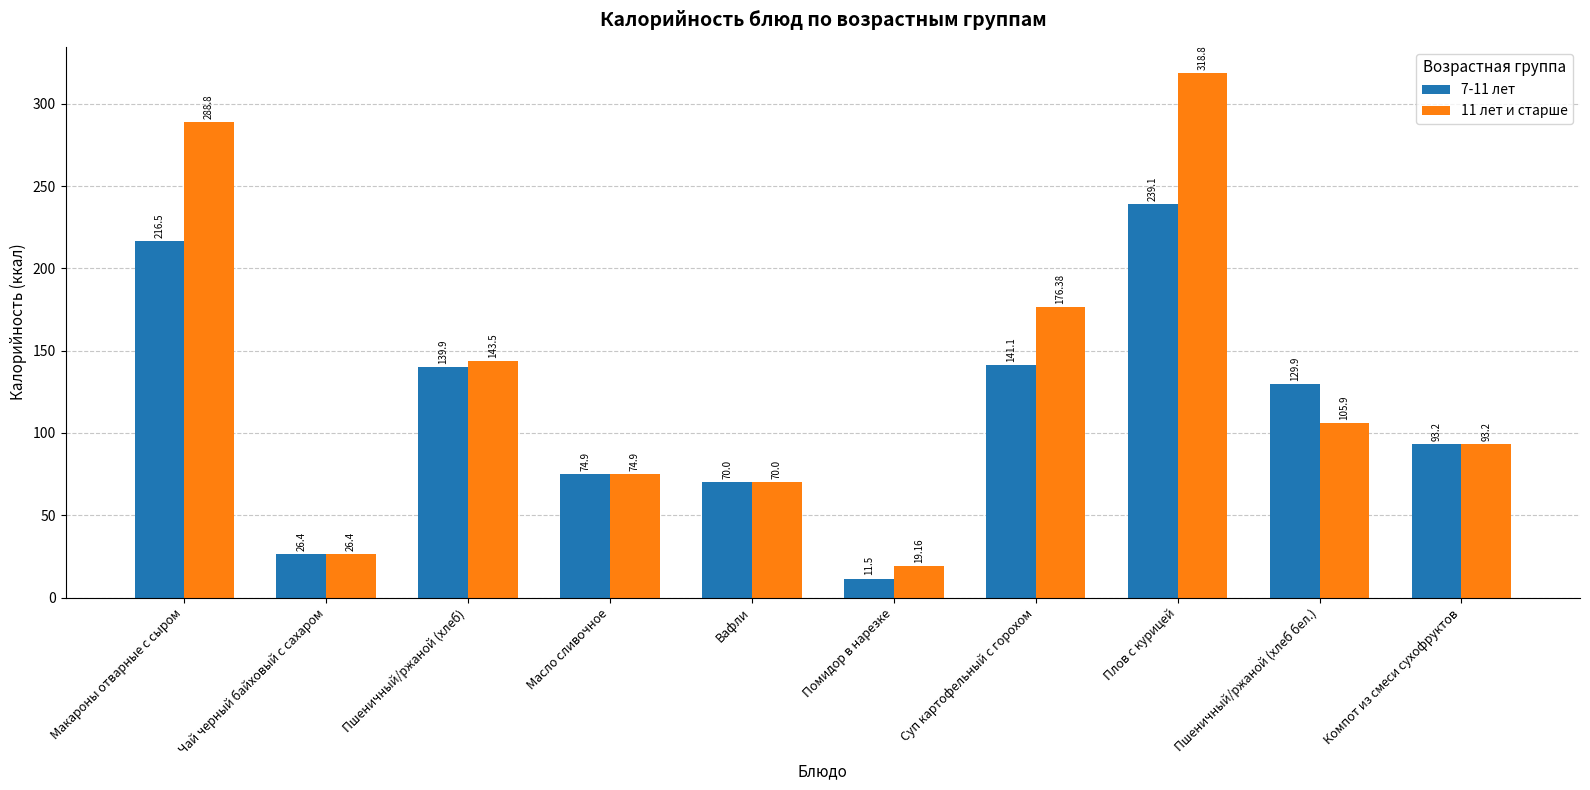

At which label does 7-11 лет reach its minimum?

Помидор в нарезке